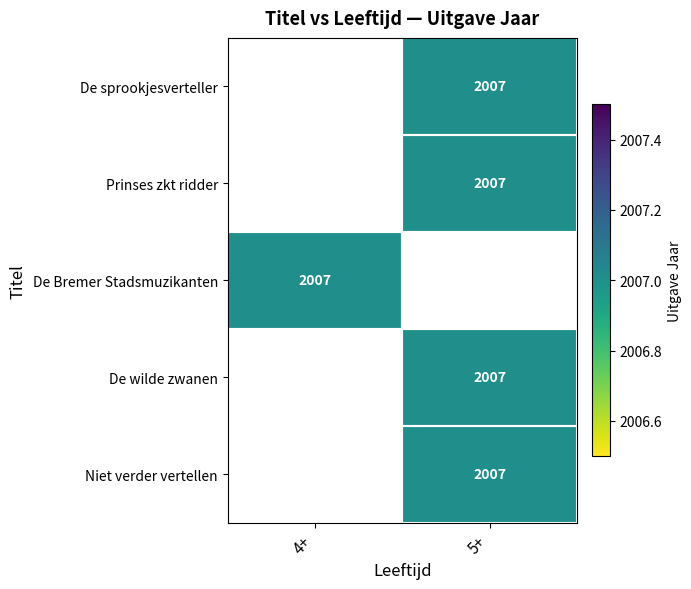

Between 4+ and 5+, which is larger?

5+